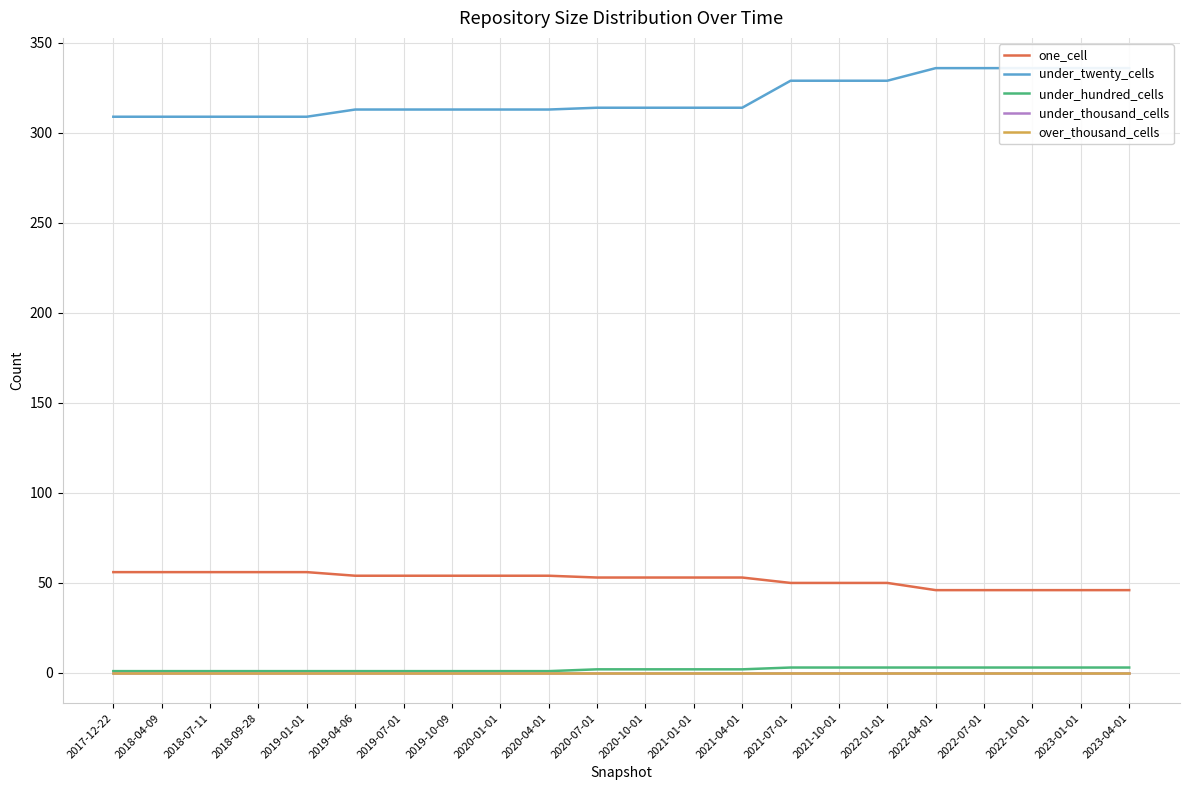

True or false: under_thousand_cells and one_cell intersect in this chart.

False